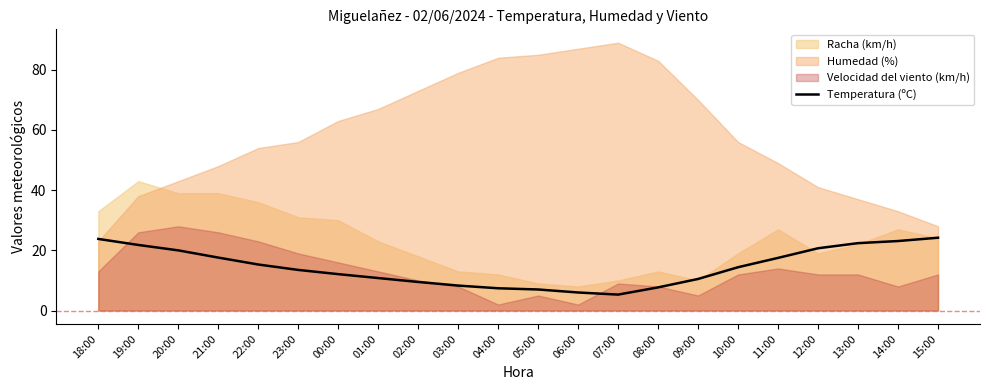

What is the average value?

14.5